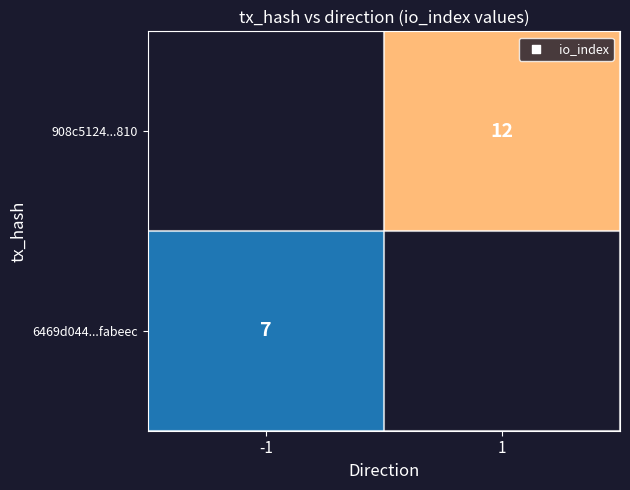

List the series in order of their peak value, highest first.

908c512470ad239df5cc44e2ccb85c0f5c91810, 6469d044162870a9abbe40a3ca8b701b8fabeec